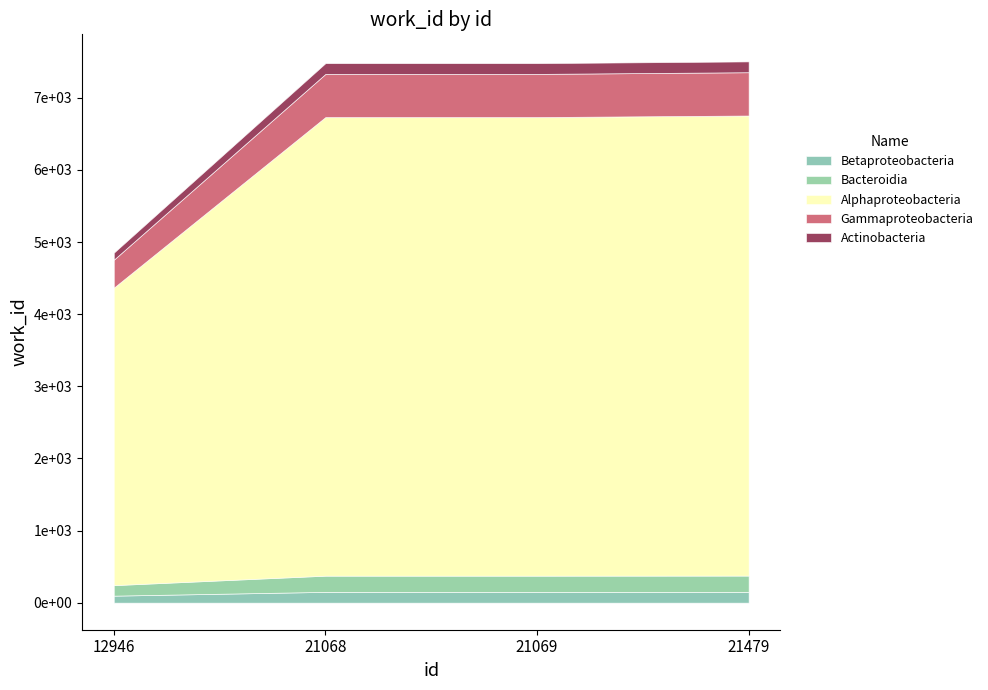

What is the greatest value displayed?

7504